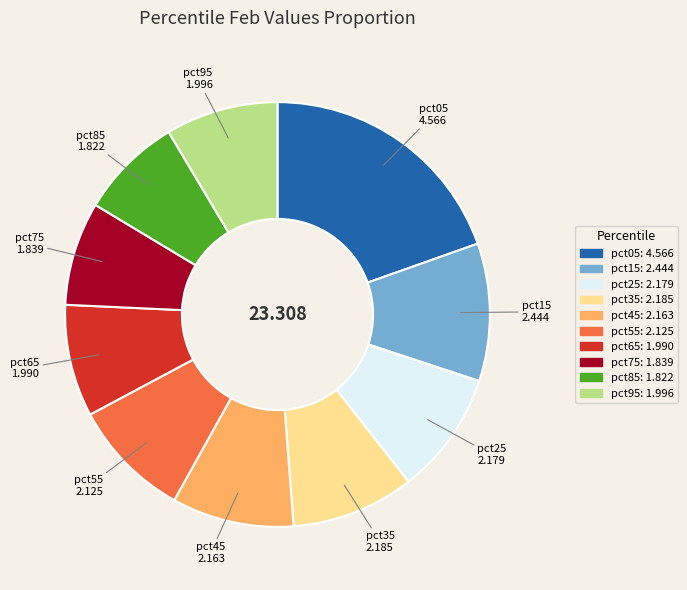

True or false: pct75 accounts for 1% of the total.

False